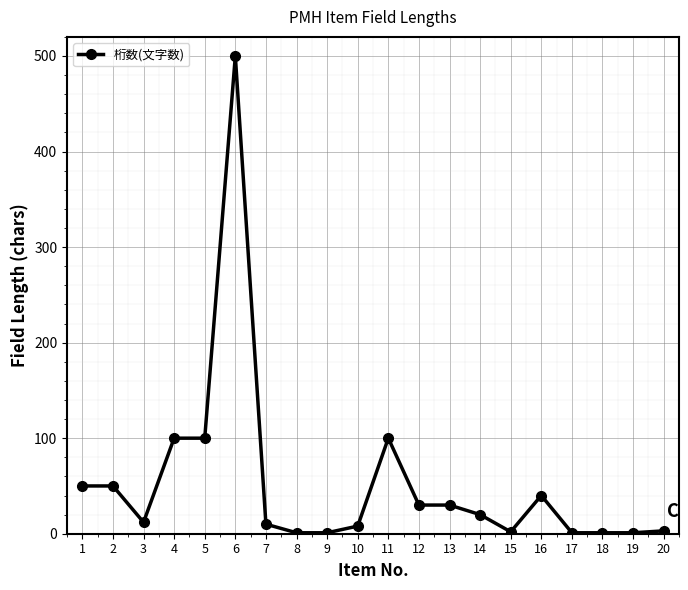

What is the average value?

53